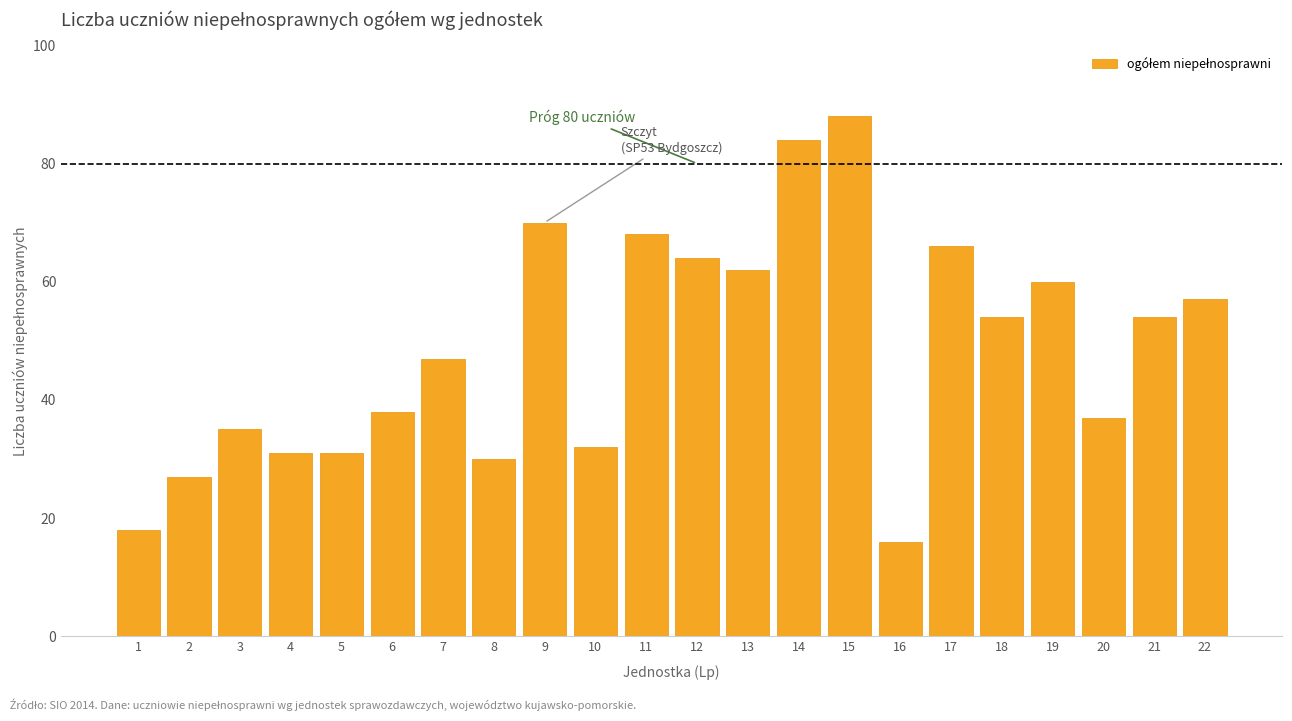

Reading right to left, list all the values displayed in this chart.

22=57	21=54	20=37	19=60	18=54	17=66	16=16	15=88	14=84	13=62	12=64	11=68	10=32	9=70	8=30	7=47	6=38	5=31	4=31	3=35	2=27	1=18